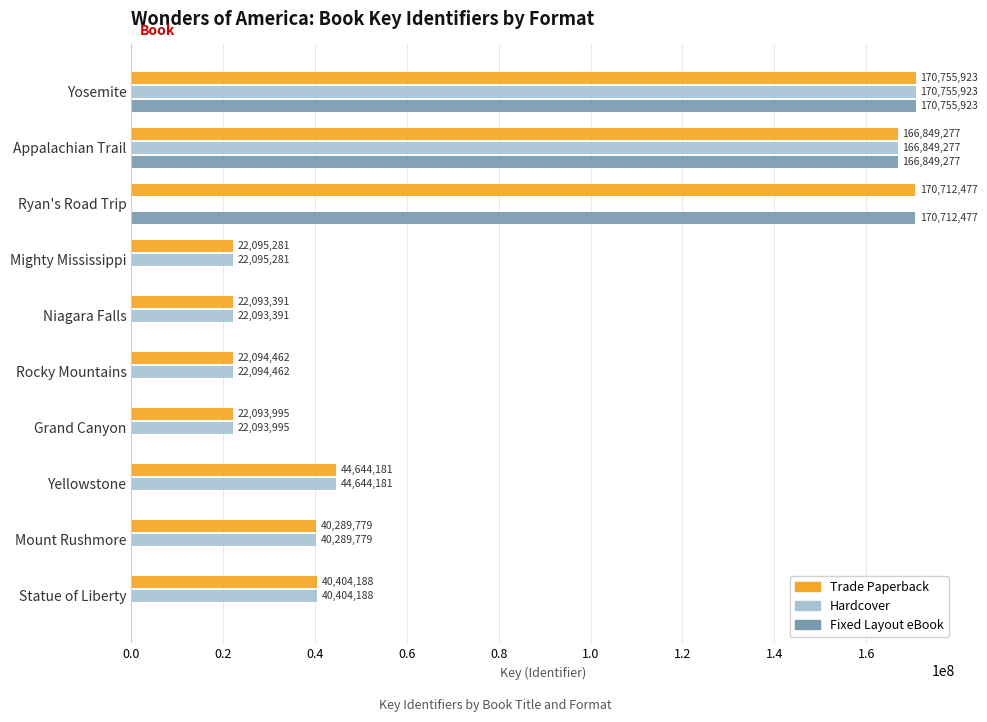

Which series has the largest total across all categories?

Trade Paperback